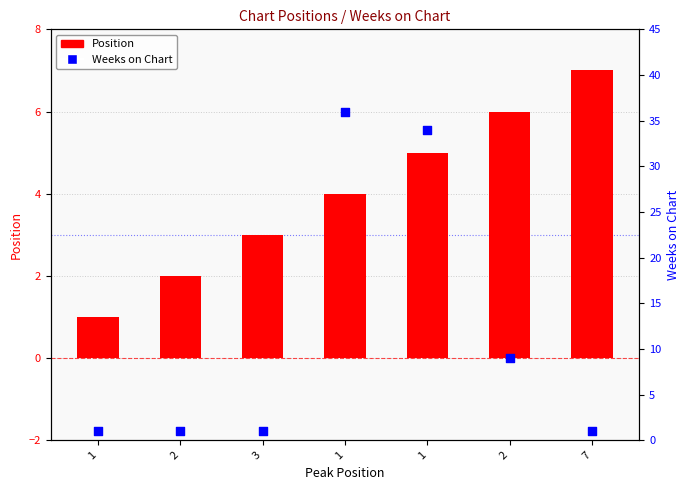

Is the value of Weeks on Chart at 2 greater than the value of Position at 1?

No